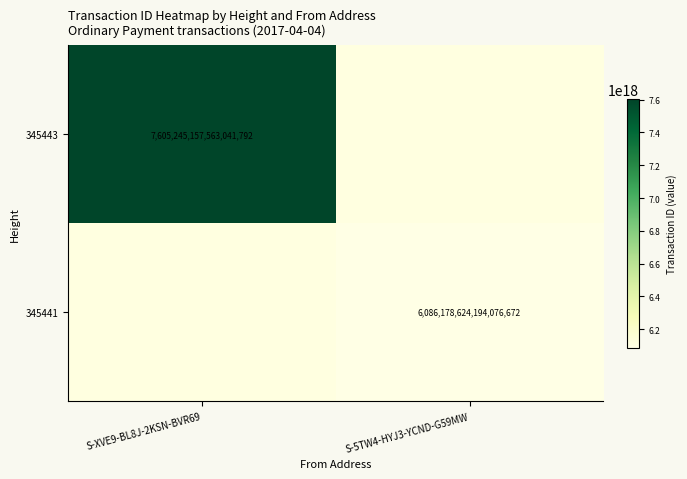

Is it true that 345443 equals 10217459306195988480 at S-XVE9-BL8J-2KSN-BVR69?

False